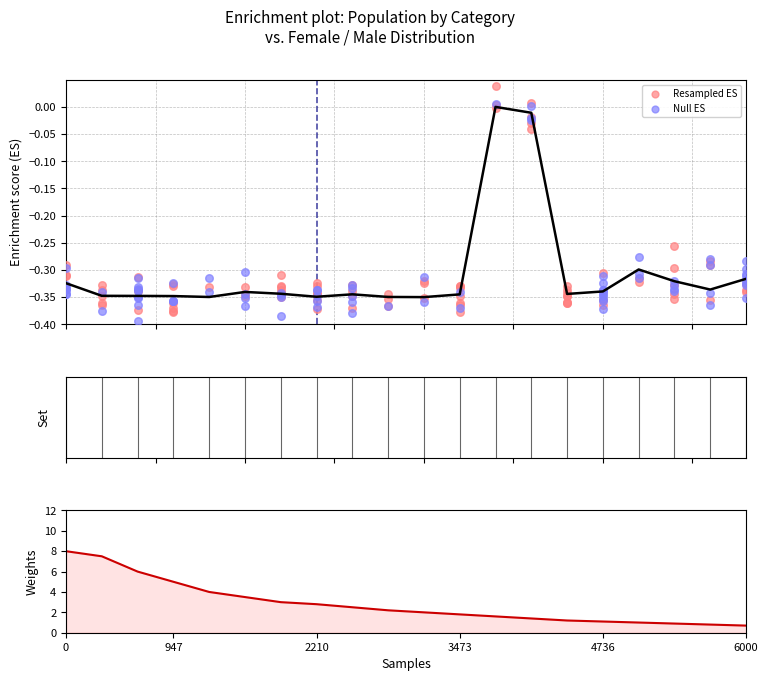

Between 02101 and 01000, which is larger?

01000